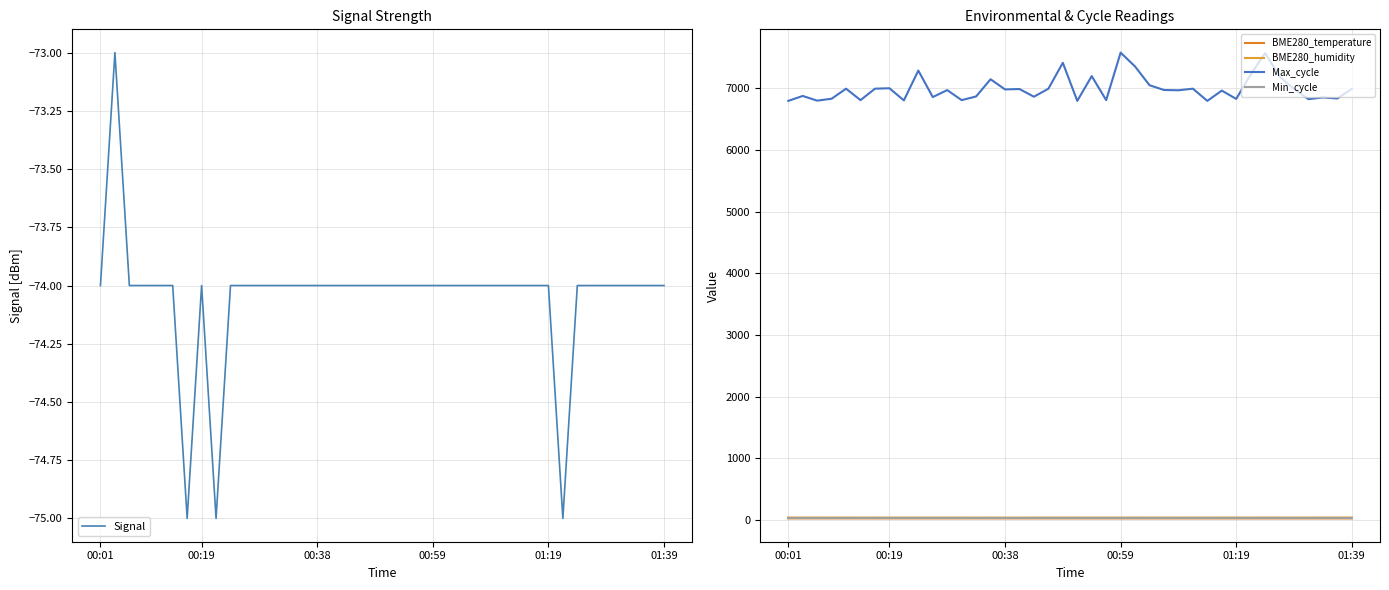

What is the highest value of the Signal series?

-73